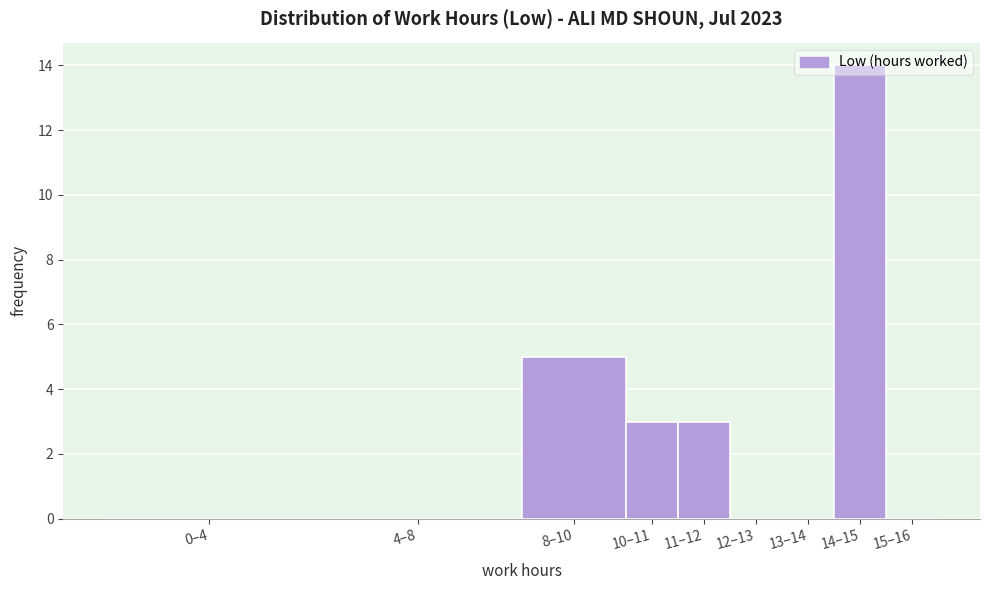

The value at 13–14 is 0. True or false?

True